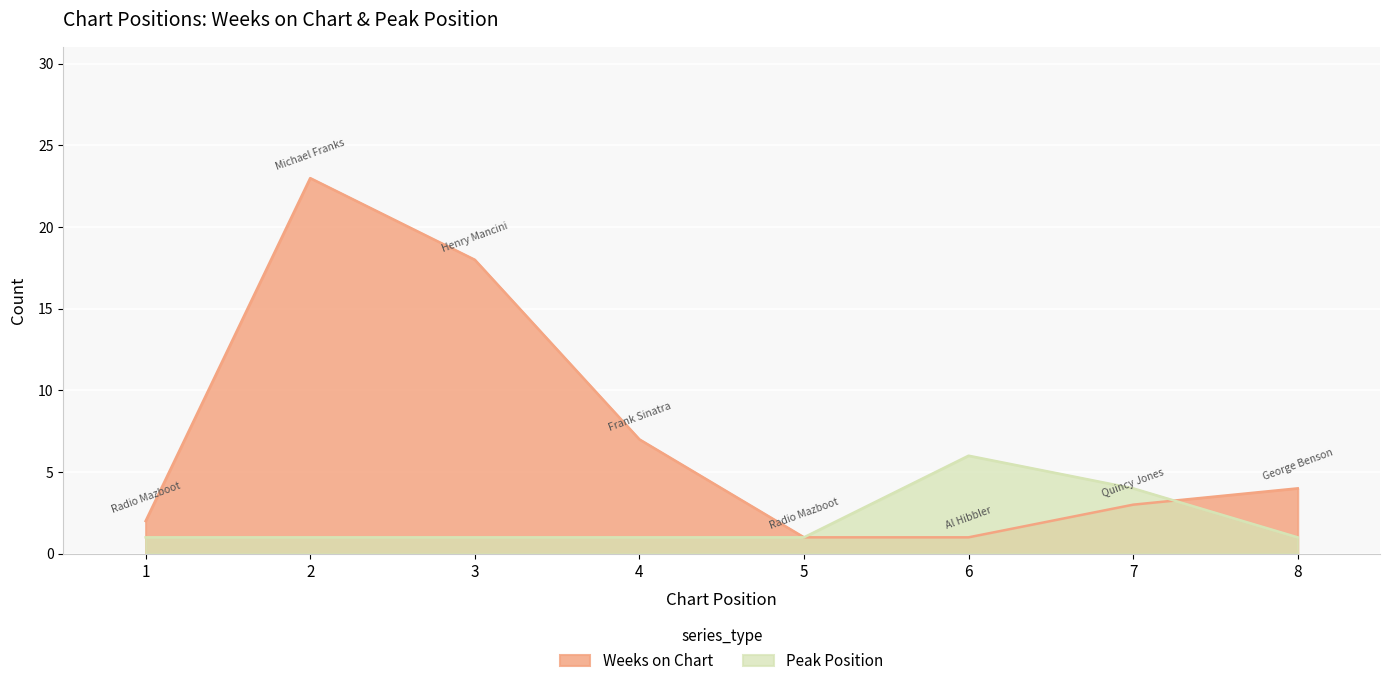

At which category is the sum across all series the highest?

2